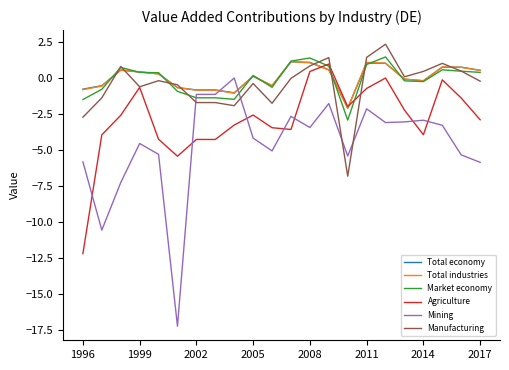

What is the maximum value shown in the chart?

2.4